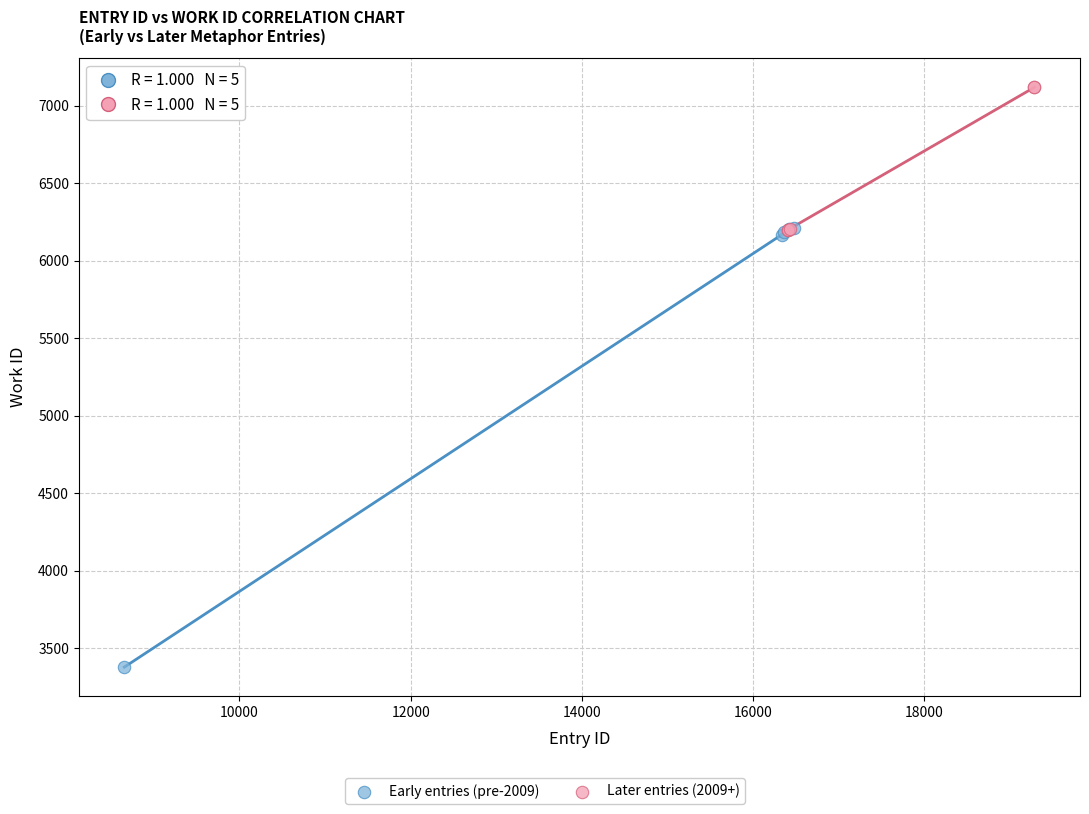

Which series contains the lowest Y value?

Early entries (pre-2009)